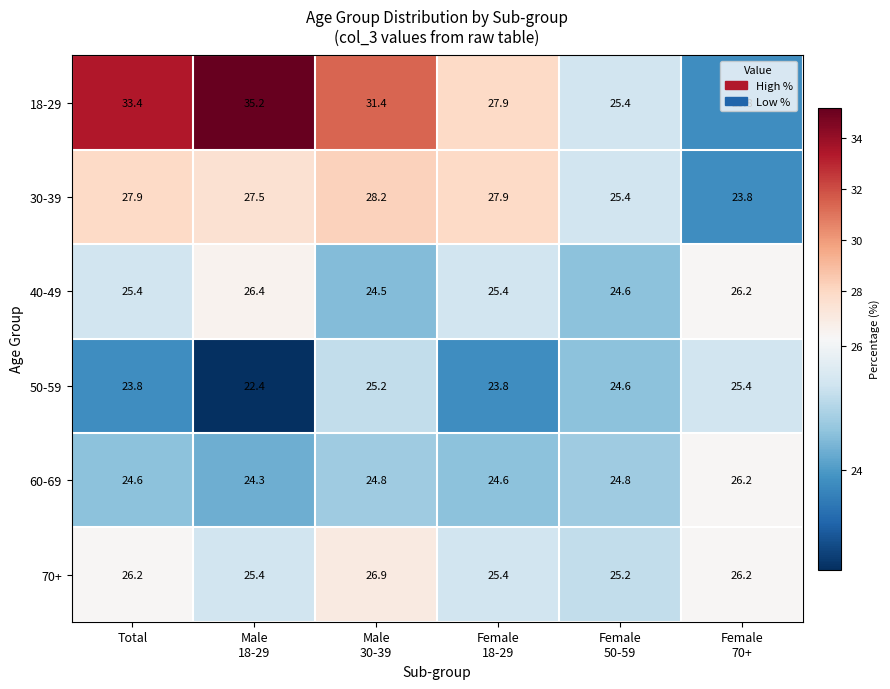

What is the lowest value of the 50-59 series?

22.4